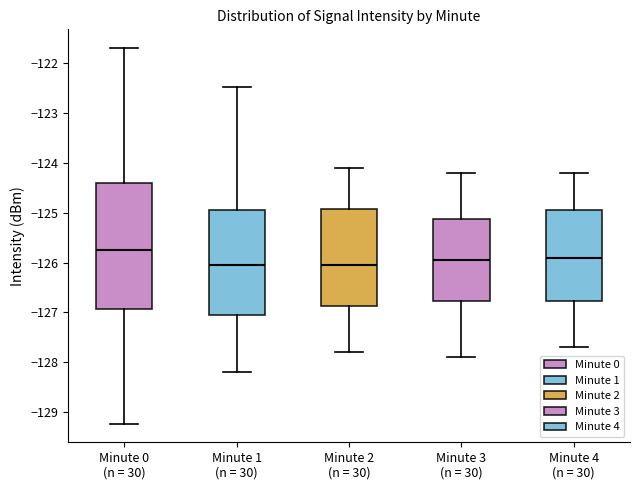

Which box is the tallest, from its lower edge to its upper edge?

Minute 0 (n = 30)